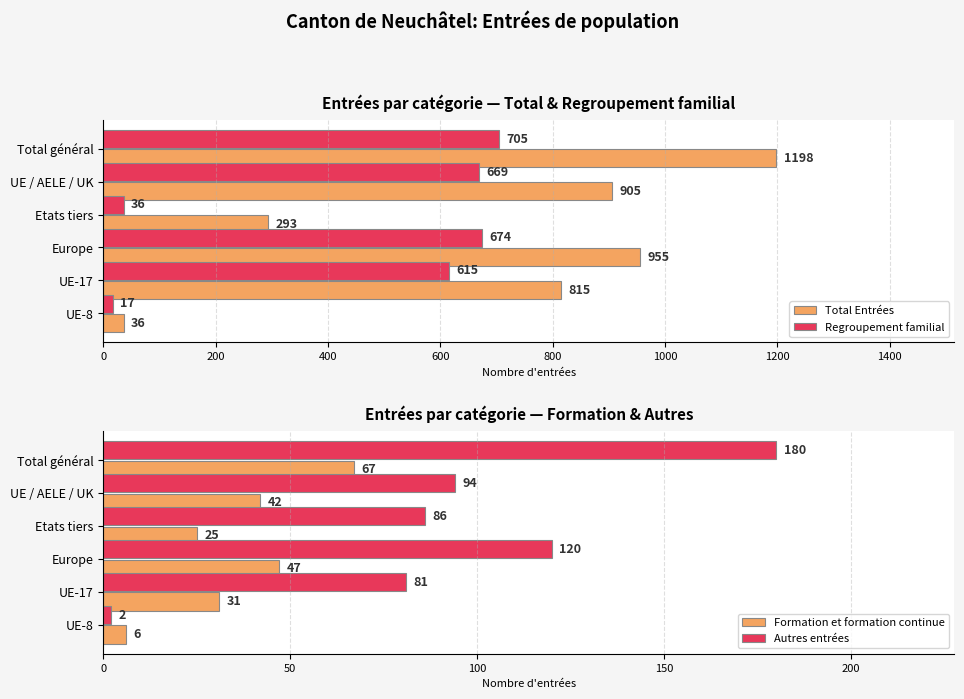

Is it true that Regroupement familial equals 906 at UE-17?

False